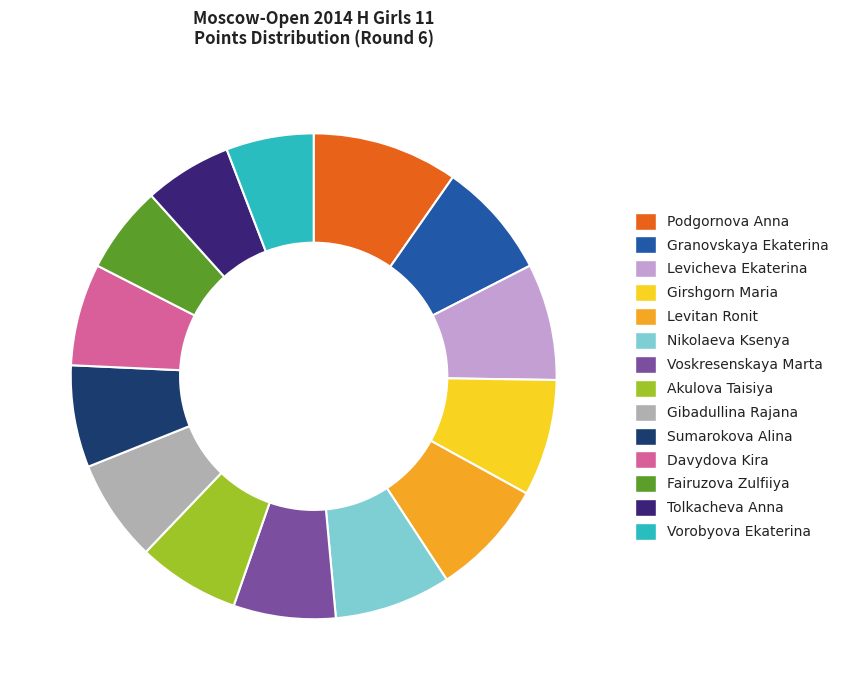

Is the sum of Nikolaeva Ksenya and Tolkacheva Anna greater than half?

No